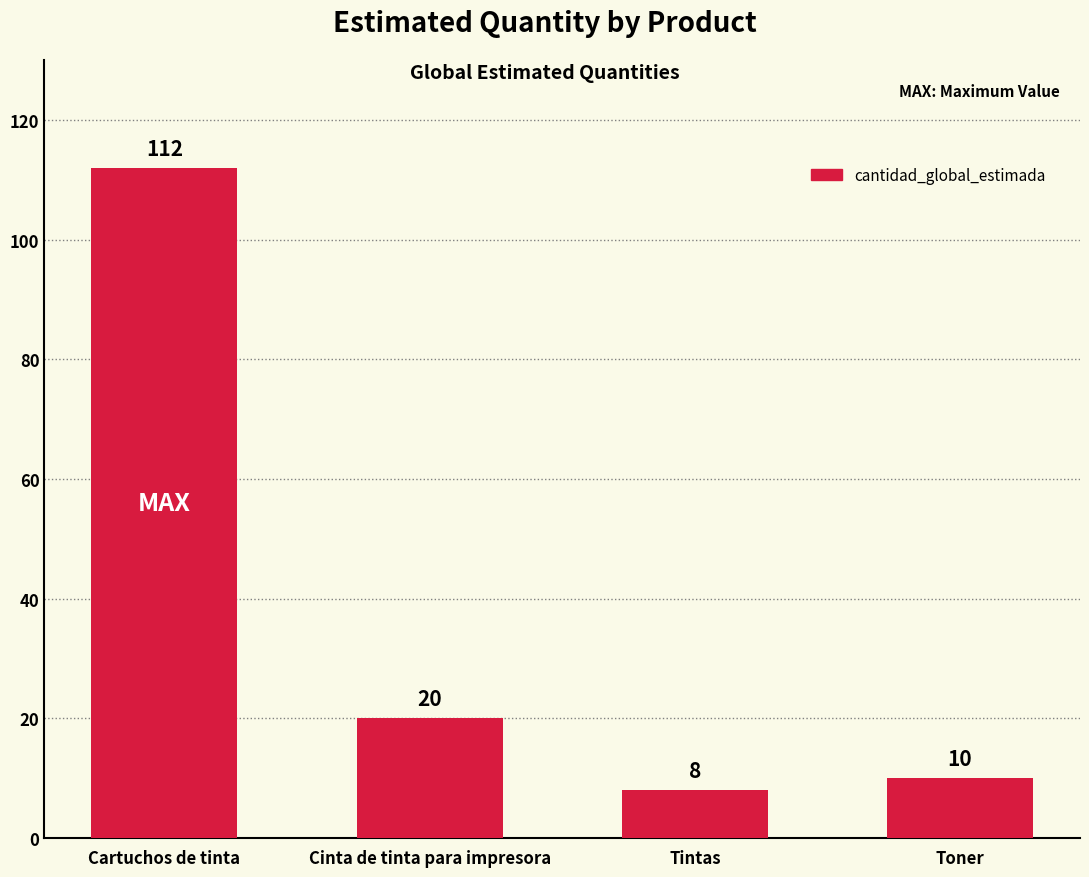

How many categories are shown in the chart?

4